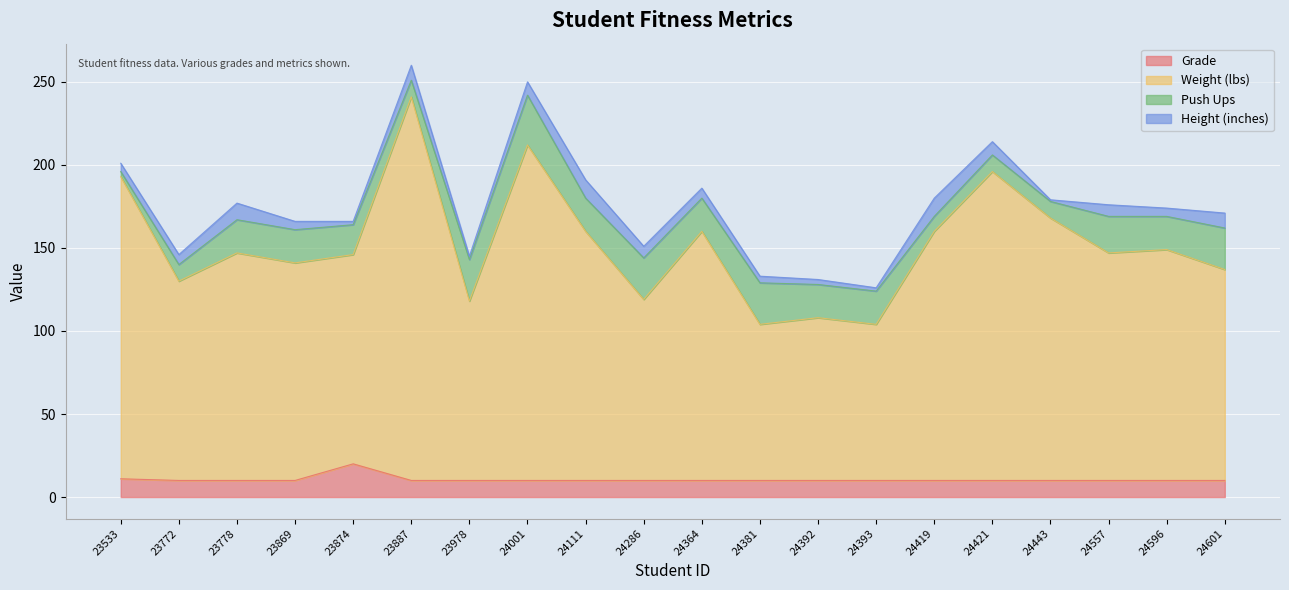

Which category has the lowest value across all series?

23772